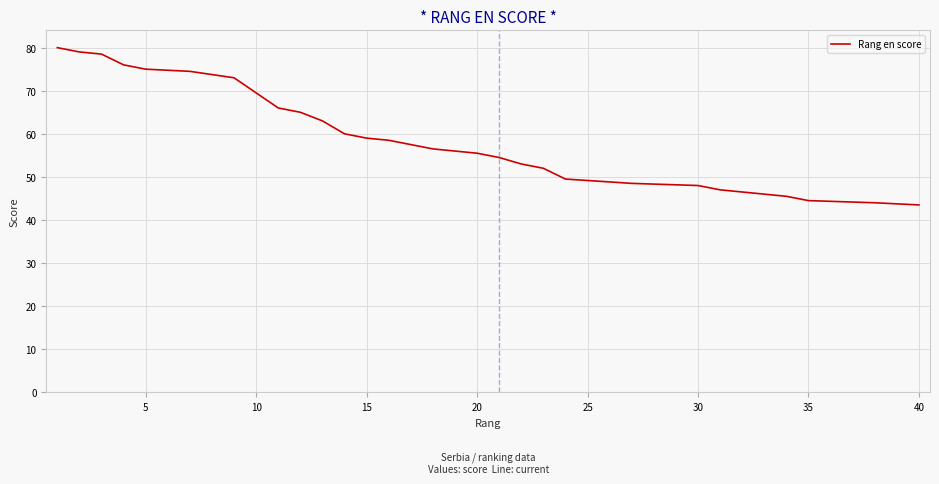

What is the smallest value displayed?

43.5